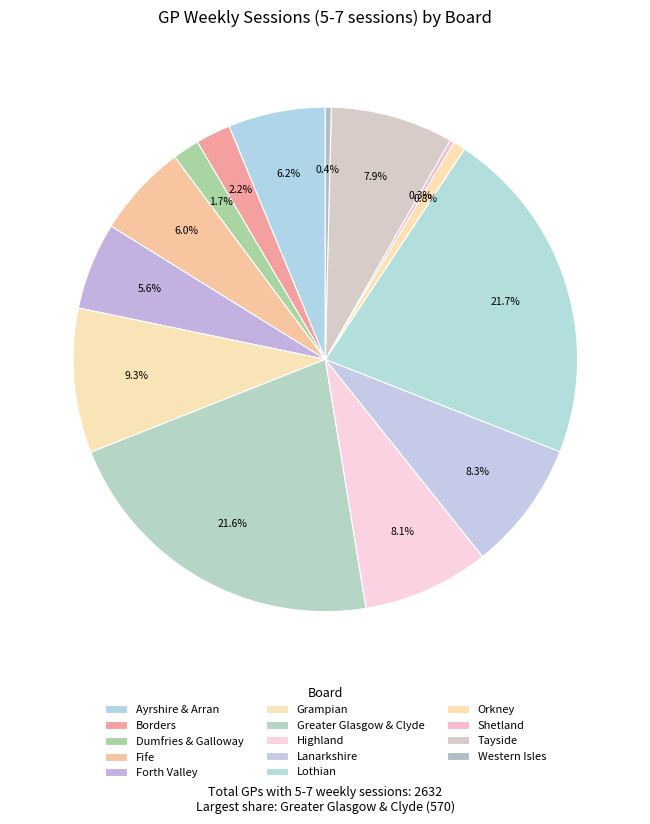

Which slice is the smallest?

Shetland